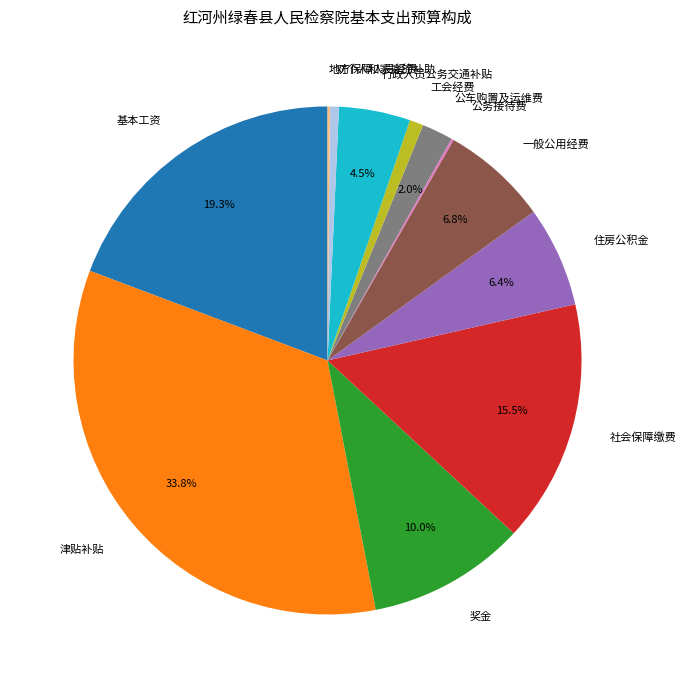

Which category has the biggest portion of the pie?

津贴补贴